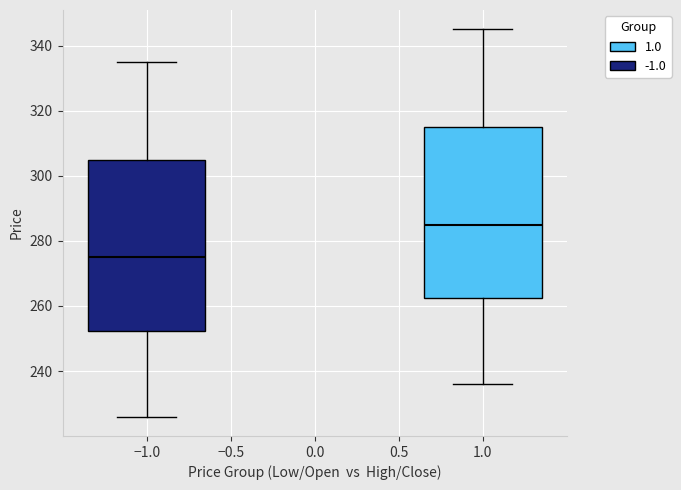

Where is the upper edge of the box at x = 1.0 on the y-axis? The values are not printed on the chart, so give them approximately, as read against the axis.

316